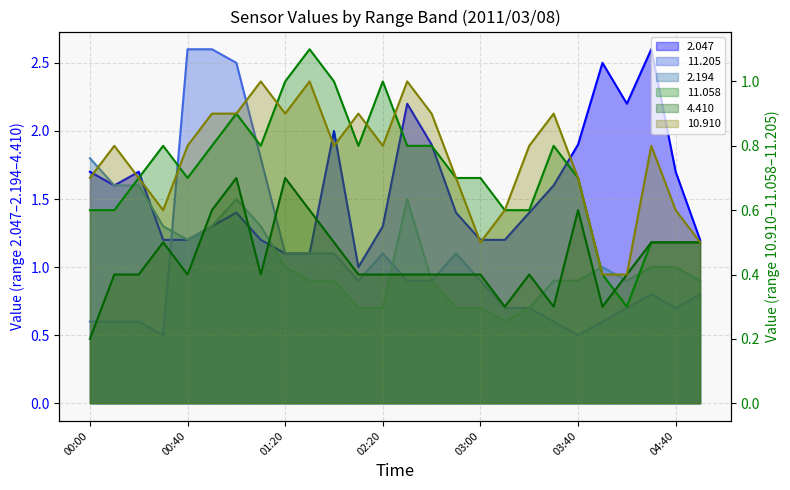

Is it true that 2.194 (line) equals 0.5 at 00:40?

False